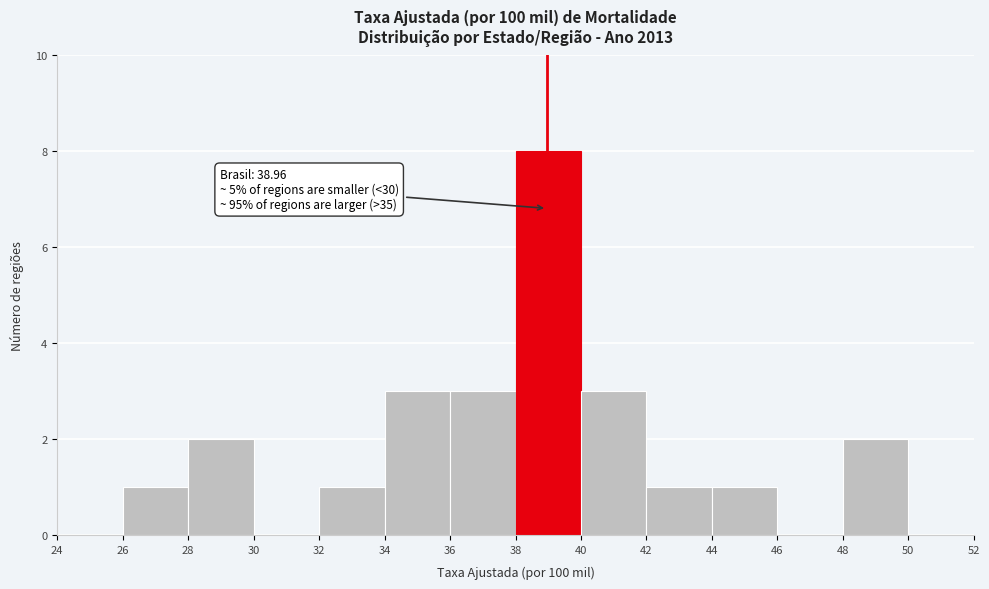

Over which range of the x-axis is the bar tallest?

38 to 40